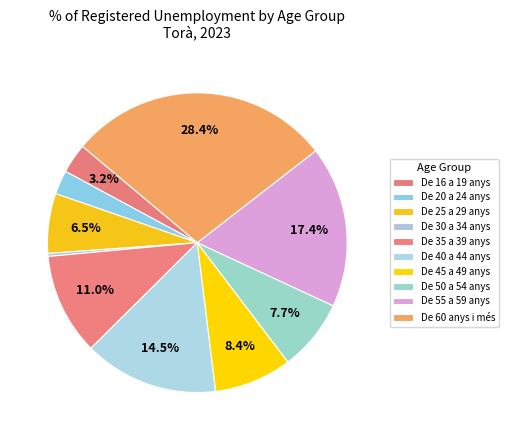

To the nearest percent, what is the average slice percentage?

10%